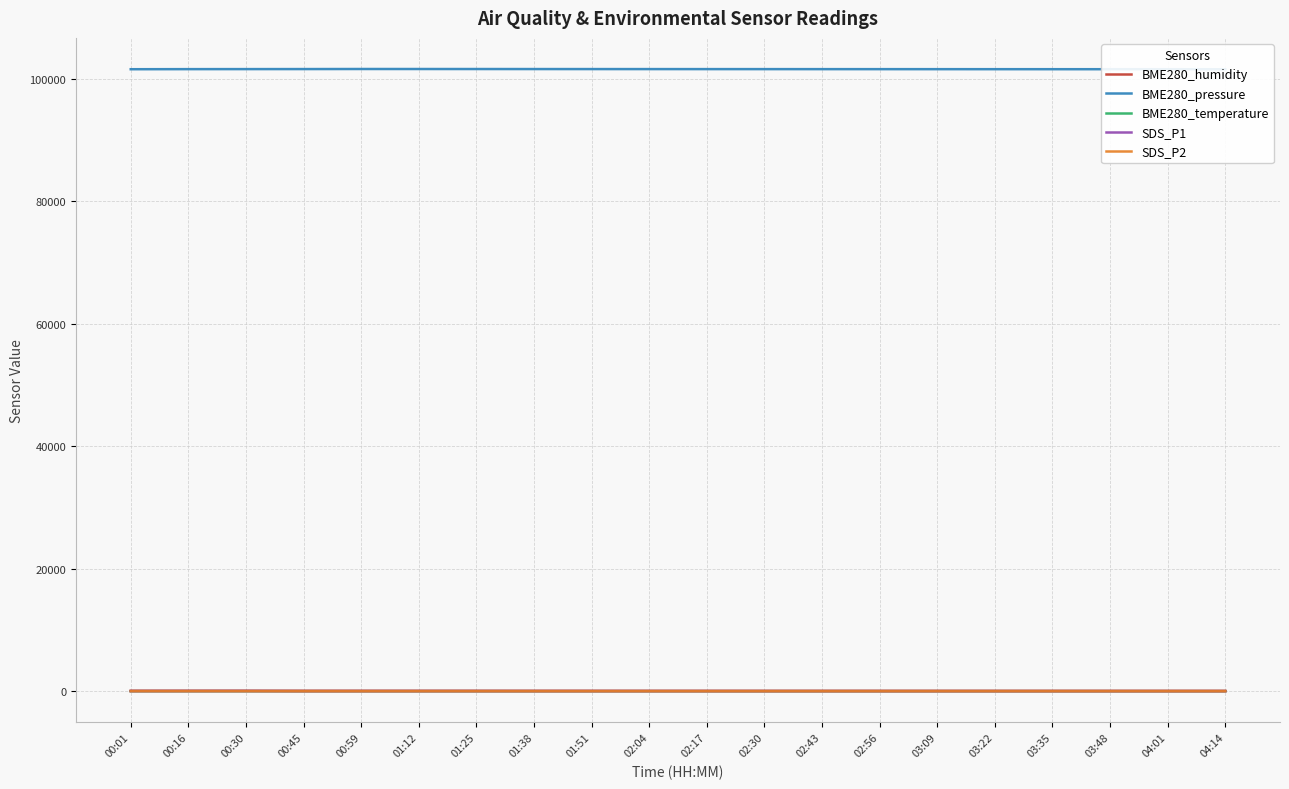

The SDS_P1 series shows 18.1 at 00:59. True or false?

True